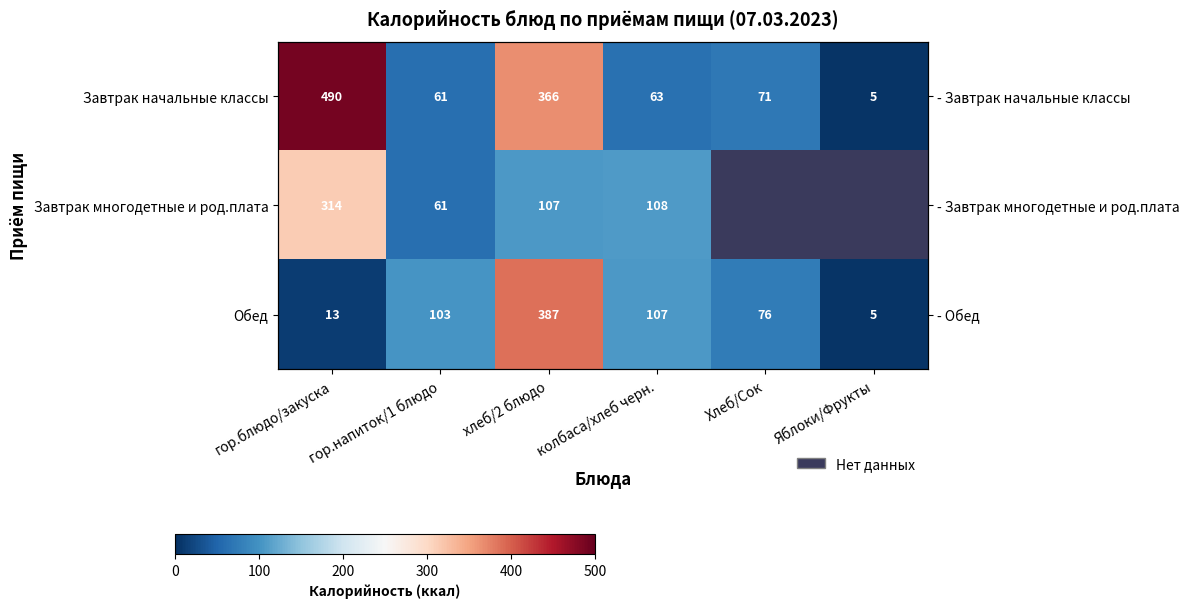

What is the difference between the Обед values at гор.блюдо/закуска and Яблоки/Фрукты?

8.0